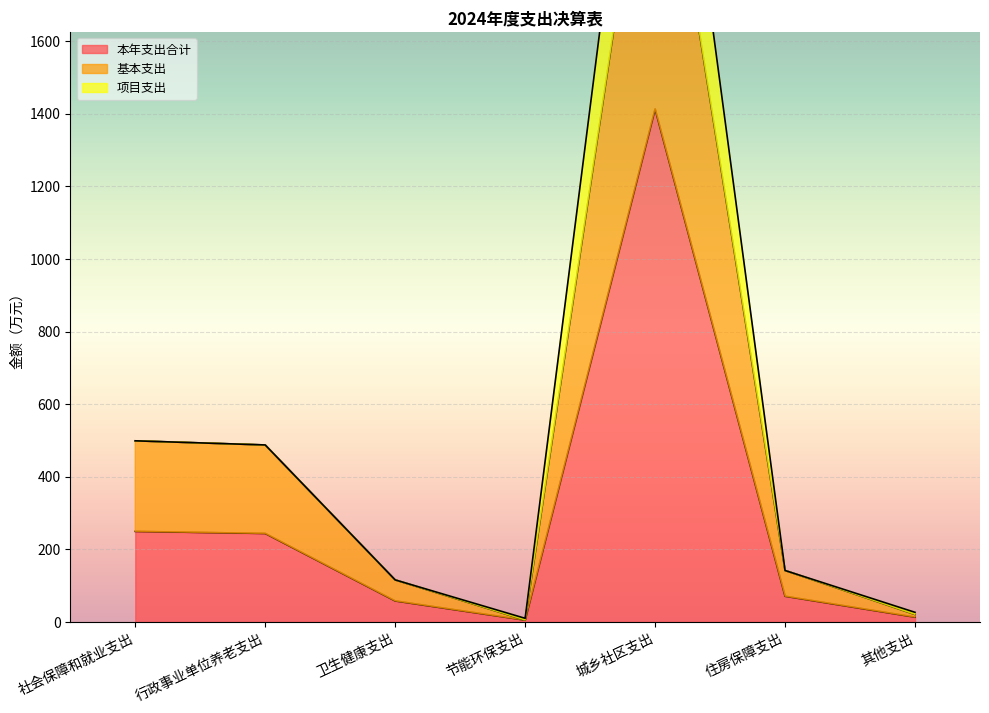

How many interior local peaks does the 基本支出 series have?

1